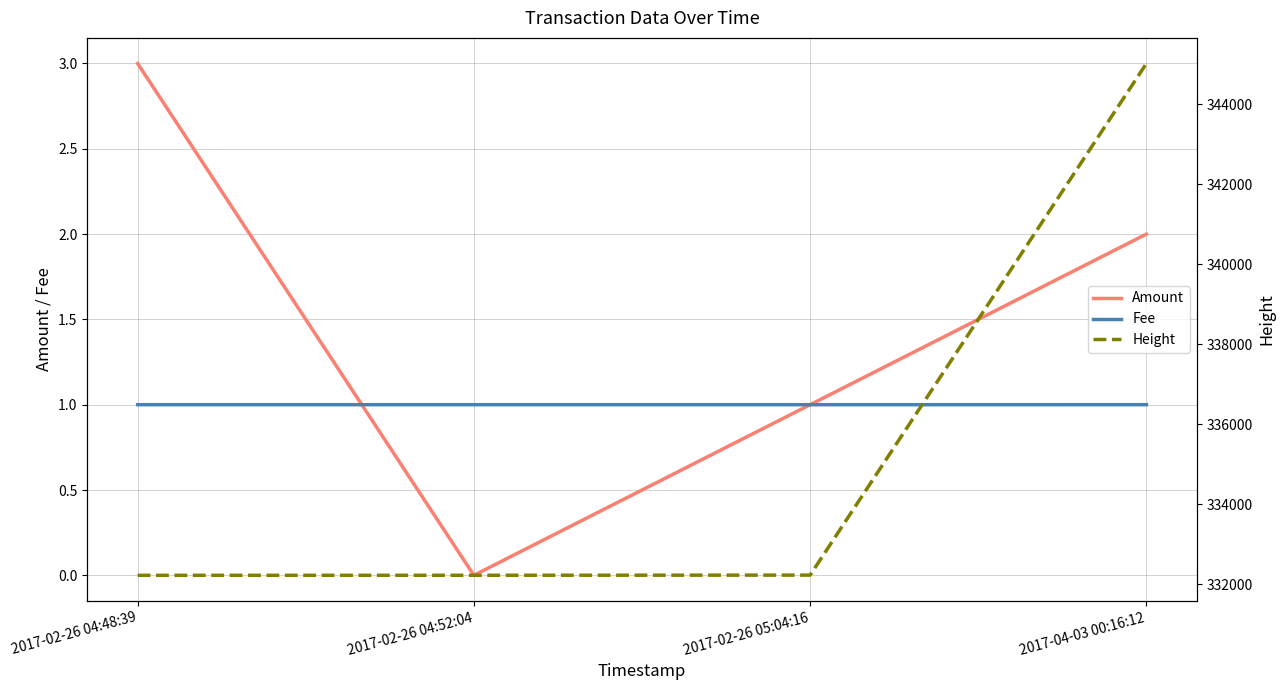

What is the sum of the Height values at 2017-02-26 04:48:39 and 2017-04-03 00:16:12?

677249.0